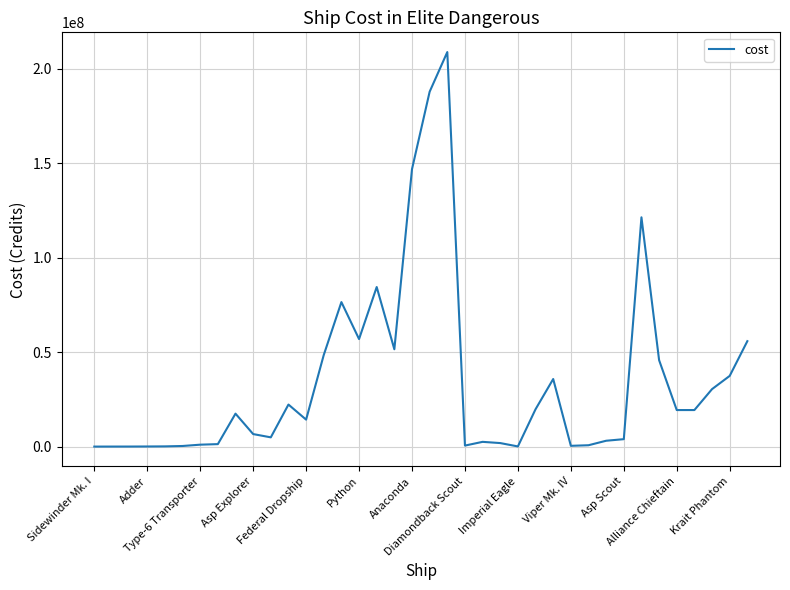

What is the difference between the maximum and minimum values?

208937450